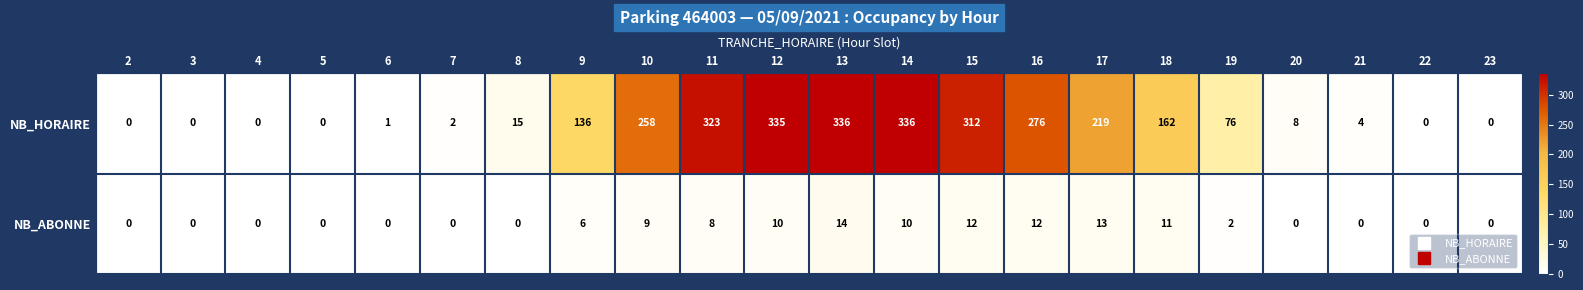

Which category has the highest value in the NB_ABONNE series?

13